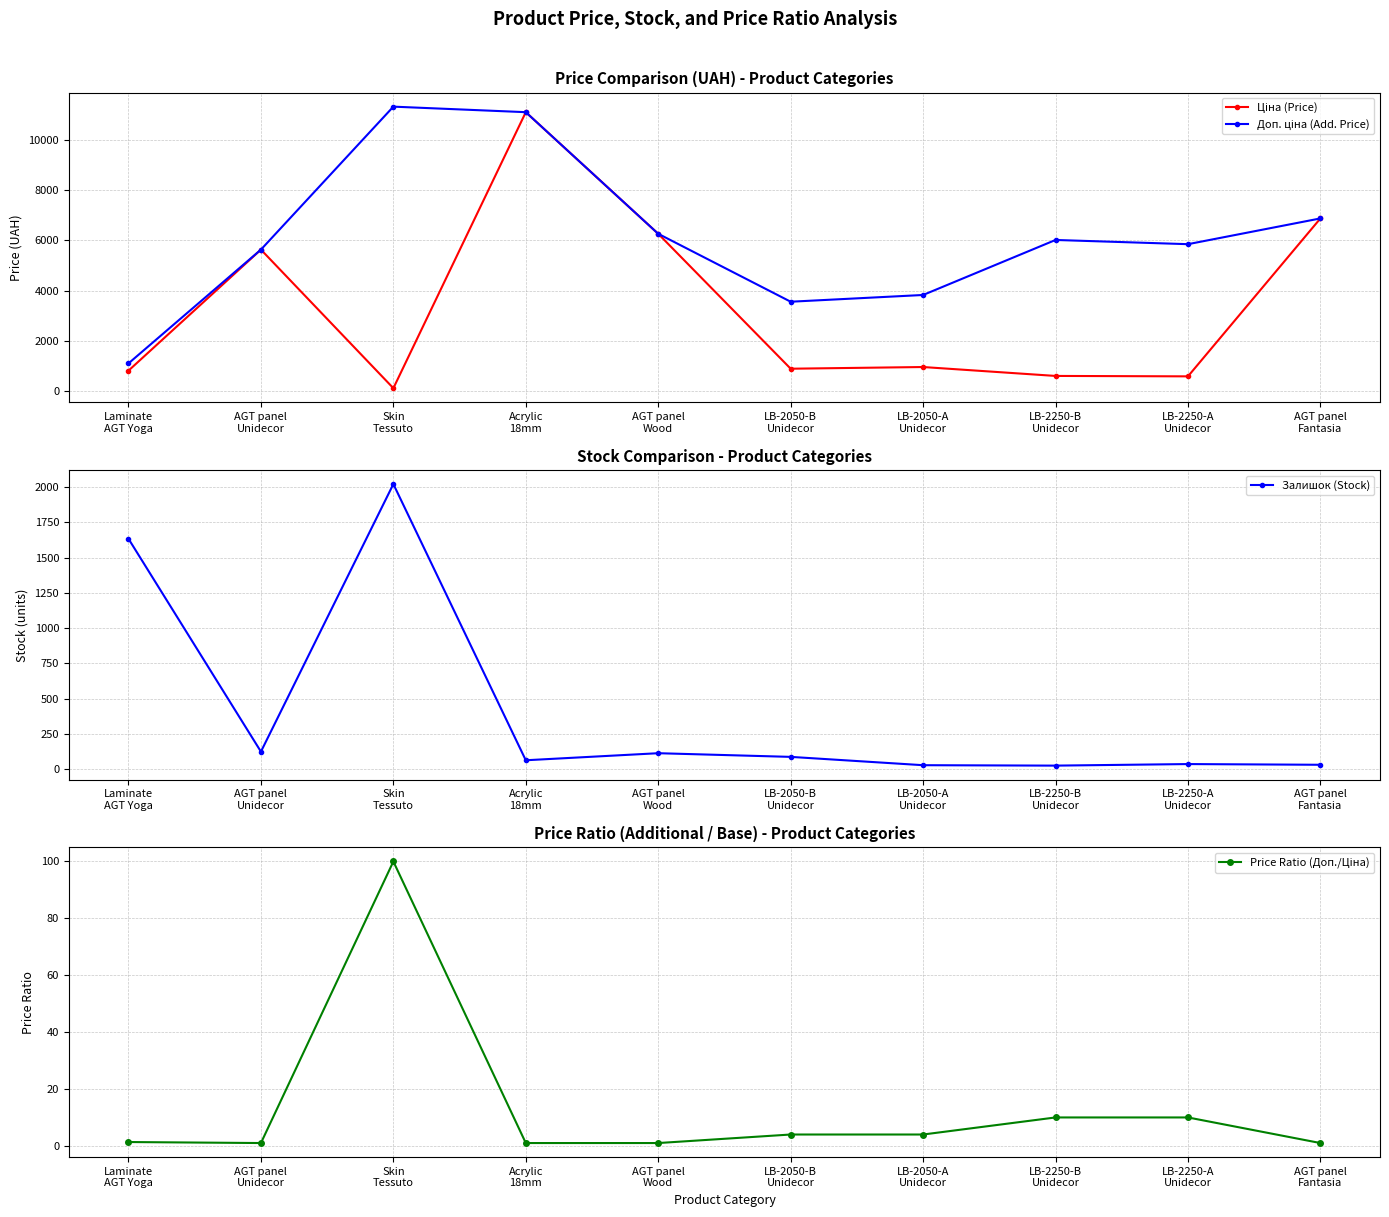

At which category is the sum across all series the highest?

Acrylic
18mm